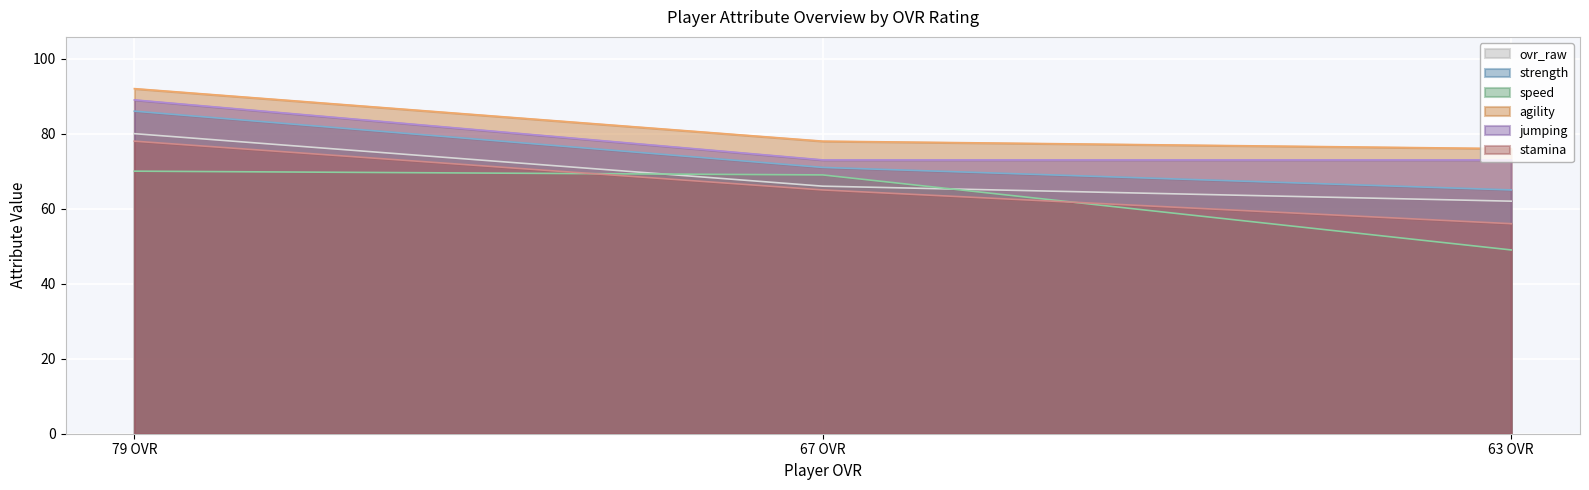

What is the value of the ovr_raw point at the 3rd from the left?

62